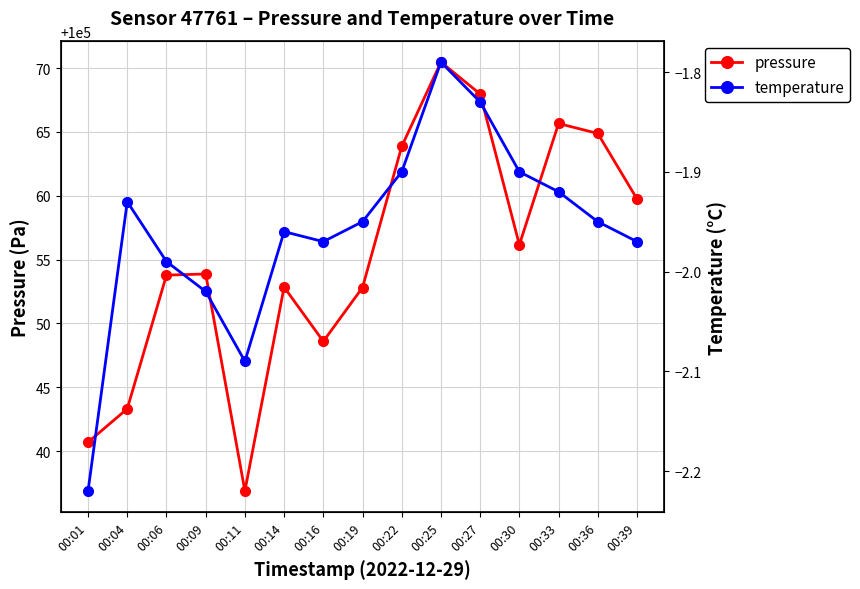

At which label does temperature reach its peak?

00:25